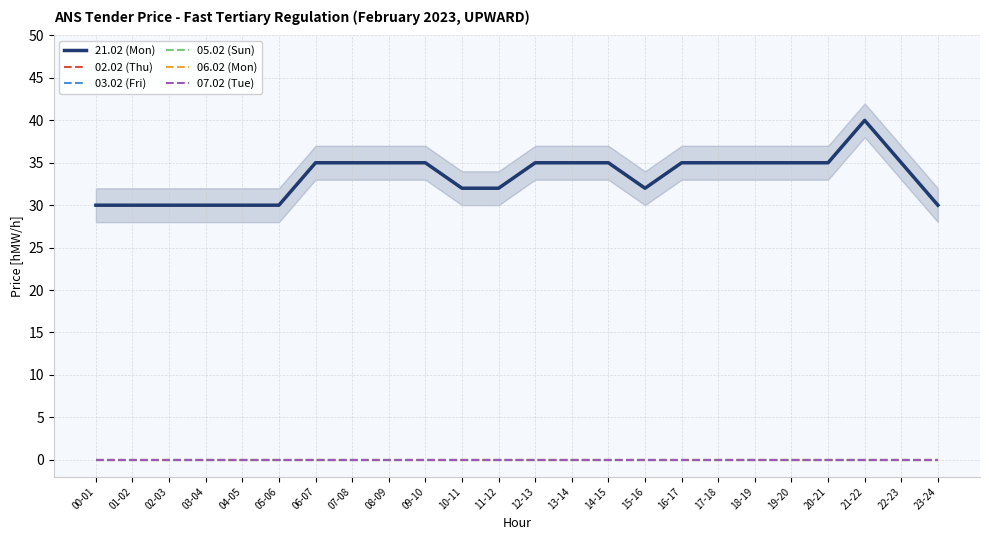

Rank the categories by 06.02 (Mon) value from highest to lowest.

00-01, 01-02, 02-03, 03-04, 04-05, 05-06, 06-07, 07-08, 08-09, 09-10, 10-11, 11-12, 12-13, 13-14, 14-15, 15-16, 16-17, 17-18, 18-19, 19-20, 20-21, 21-22, 22-23, 23-24